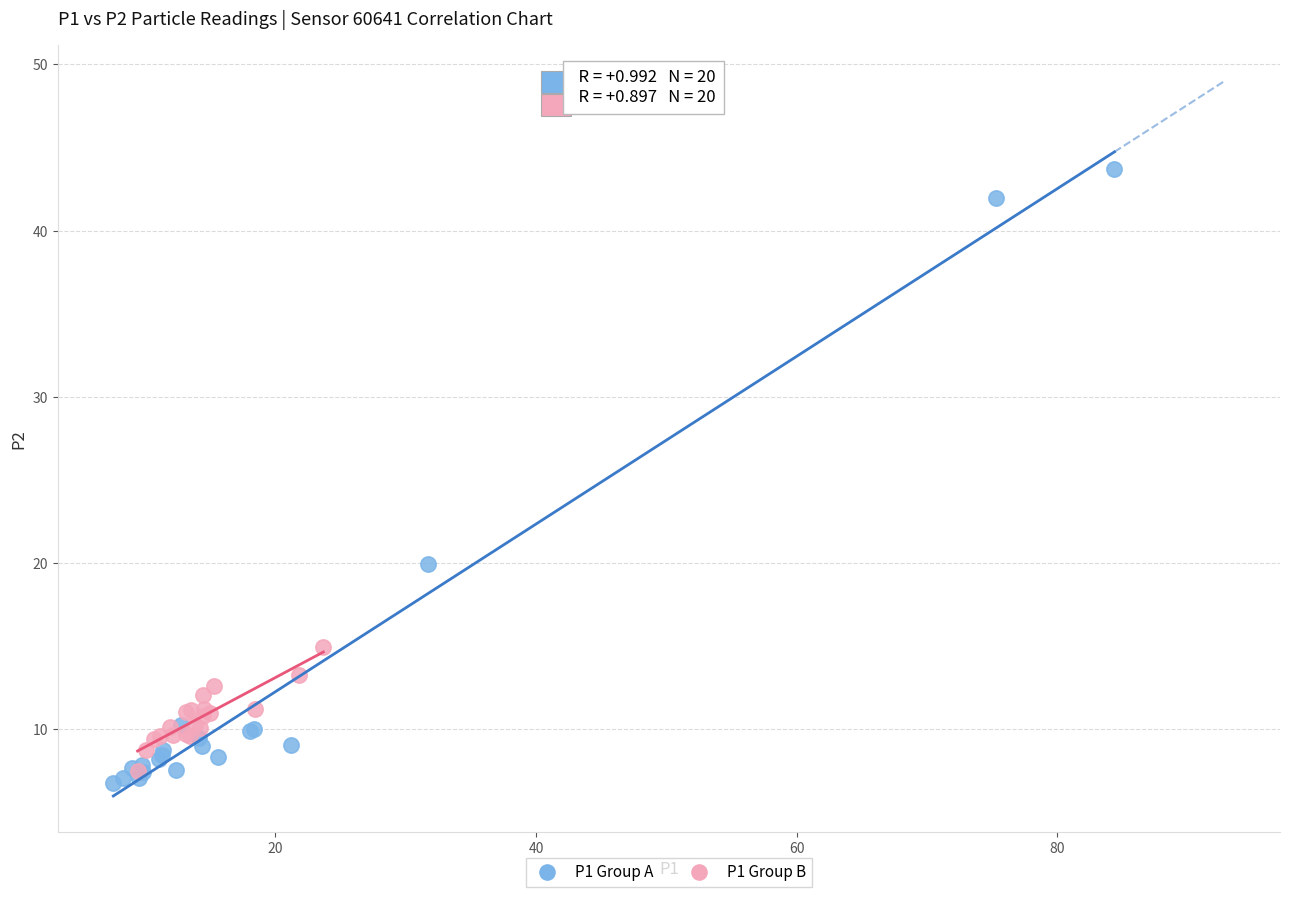

Which series contains the highest Y value?

P1 Group A